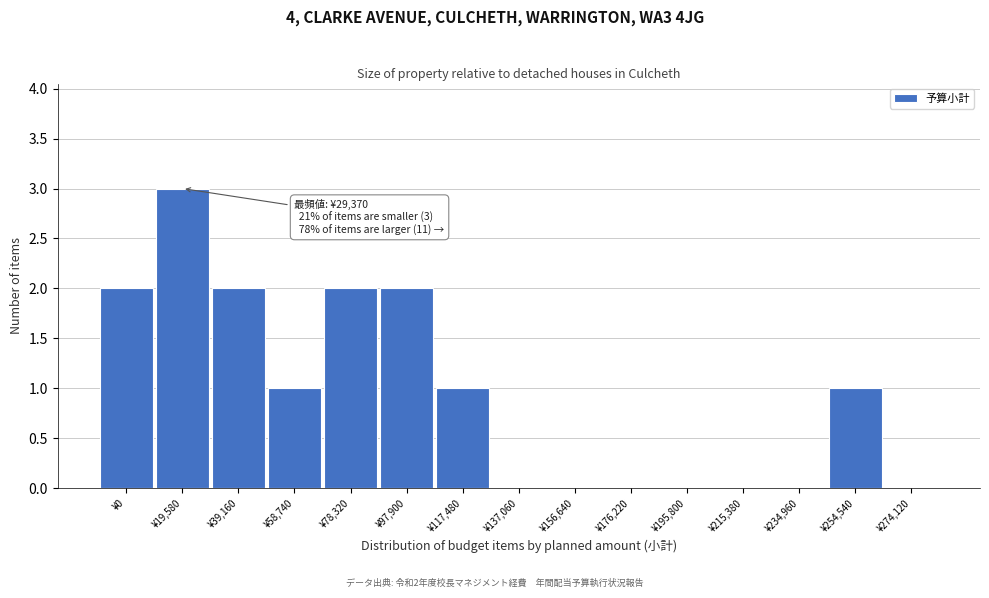

Reading left to right, list all the values displayed in this chart.

¥0=2	¥19,580=3	¥39,160=2	¥58,740=1	¥78,320=2	¥97,900=2	¥117,480=1	¥137,060=0	¥156,640=0	¥176,220=0	¥195,800=0	¥215,380=0	¥234,960=0	¥254,540=1	¥274,120=0